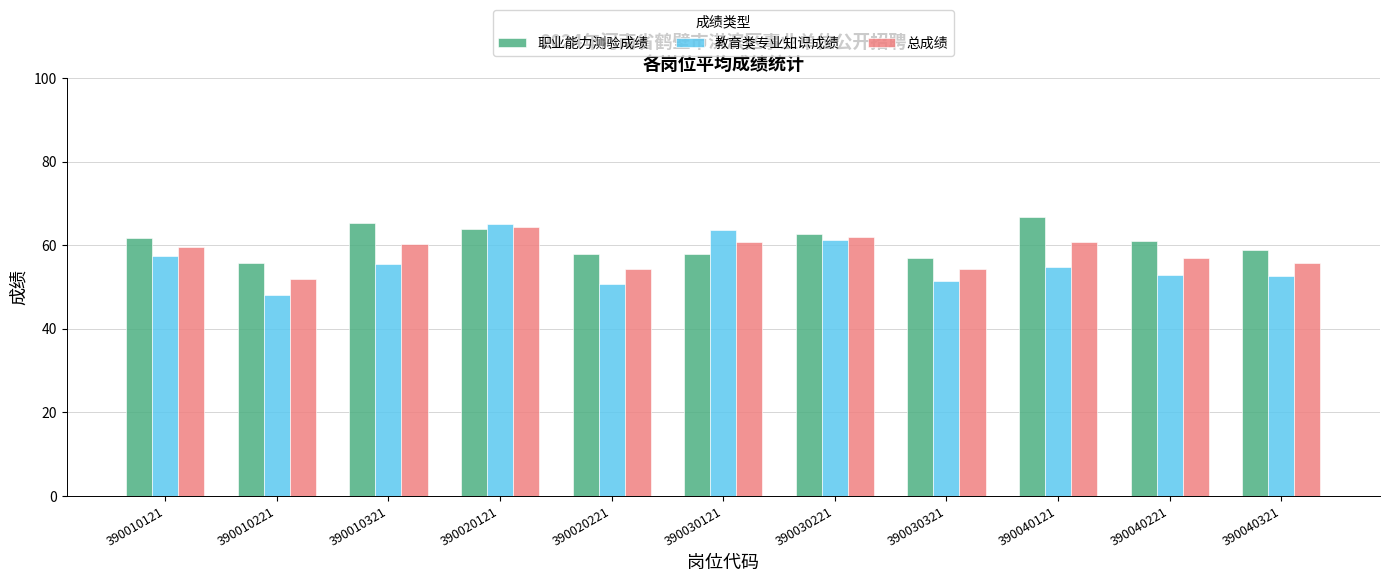

What is the sum of the 职业能力测验成绩 values at 390010321 and 390030321?

122.3